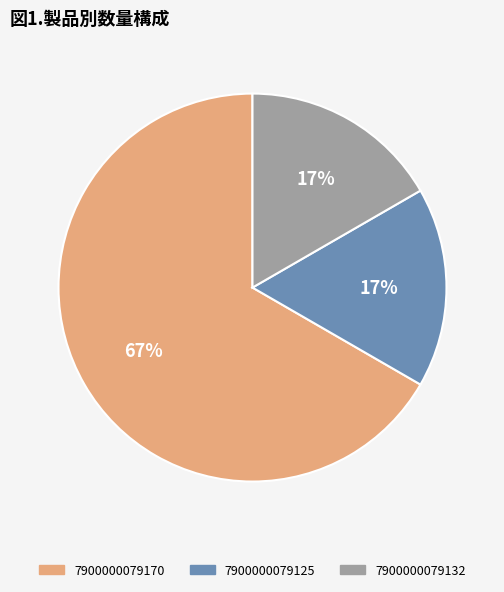

How many segments does this pie chart have?

3